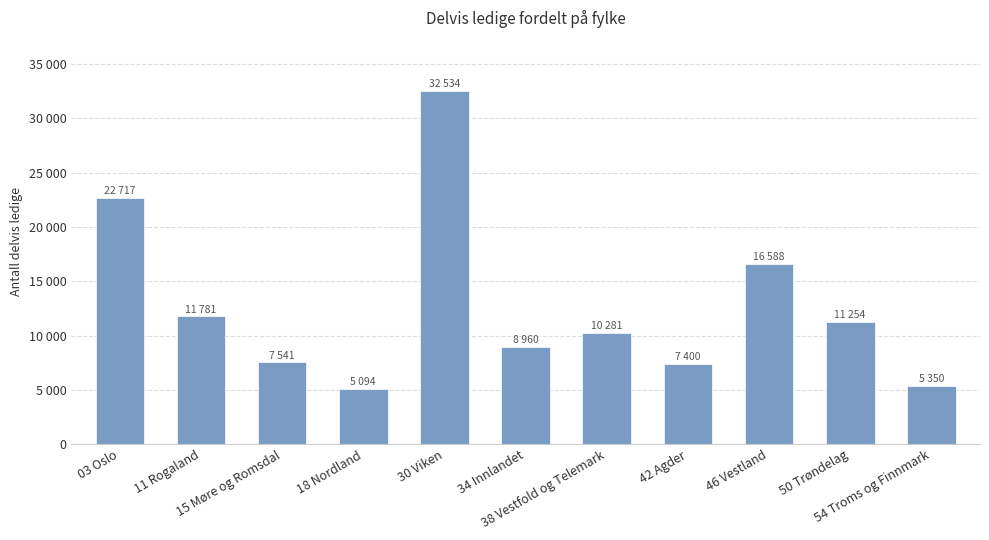

Does the chart contain any negative values?

No